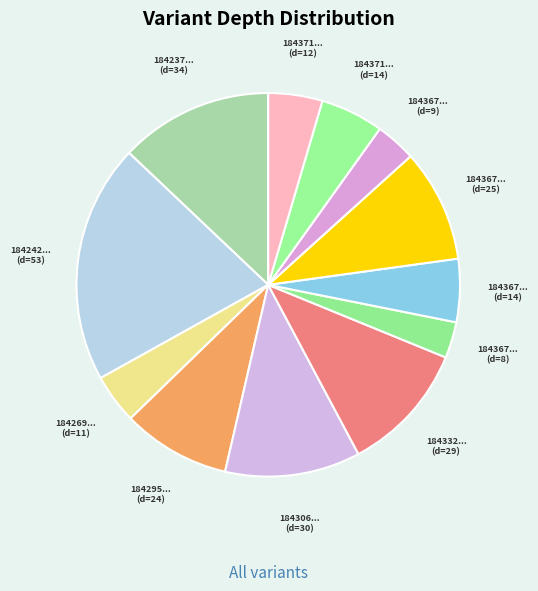

Which slice is the largest?

184242113